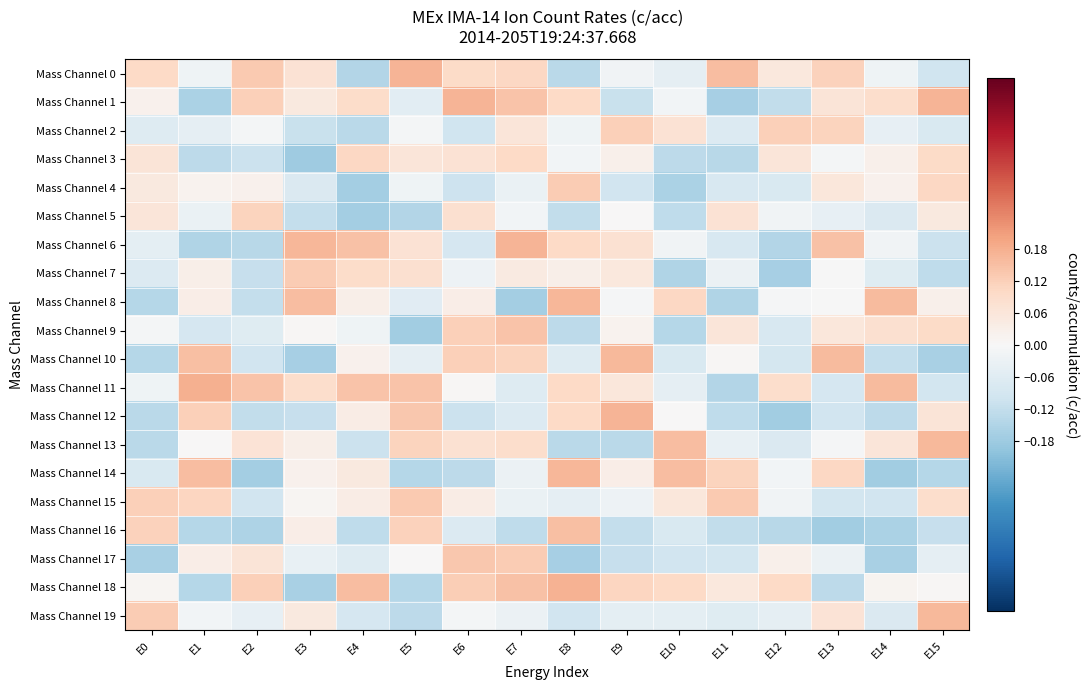

Which has a higher value, E10 or E9?

E9